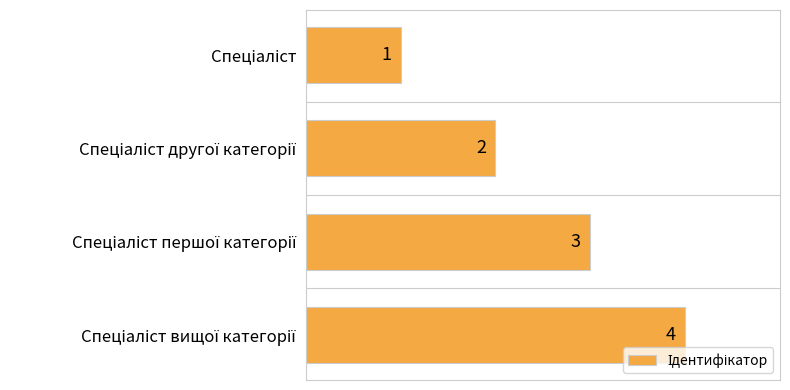

How many values are below 3?

2